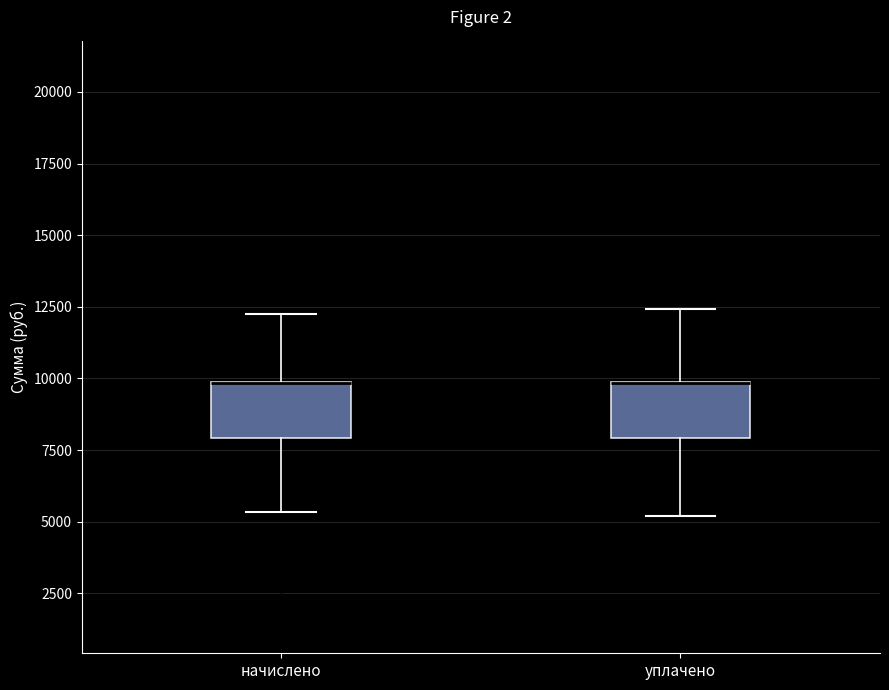

Reading left to right, read every box against the y-axis: the position of its median line, the range the box covers, and the ends of its whiskers. The values are not printed on the chart, so give them approximately, as read against the axis.

начислено: median 10000 (drawn on the box's upper edge), box 8000 to 10000, whiskers 5500 to 12500
уплачено: median 10000 (drawn on the box's upper edge), box 8000 to 10000, whiskers 5000 to 12500